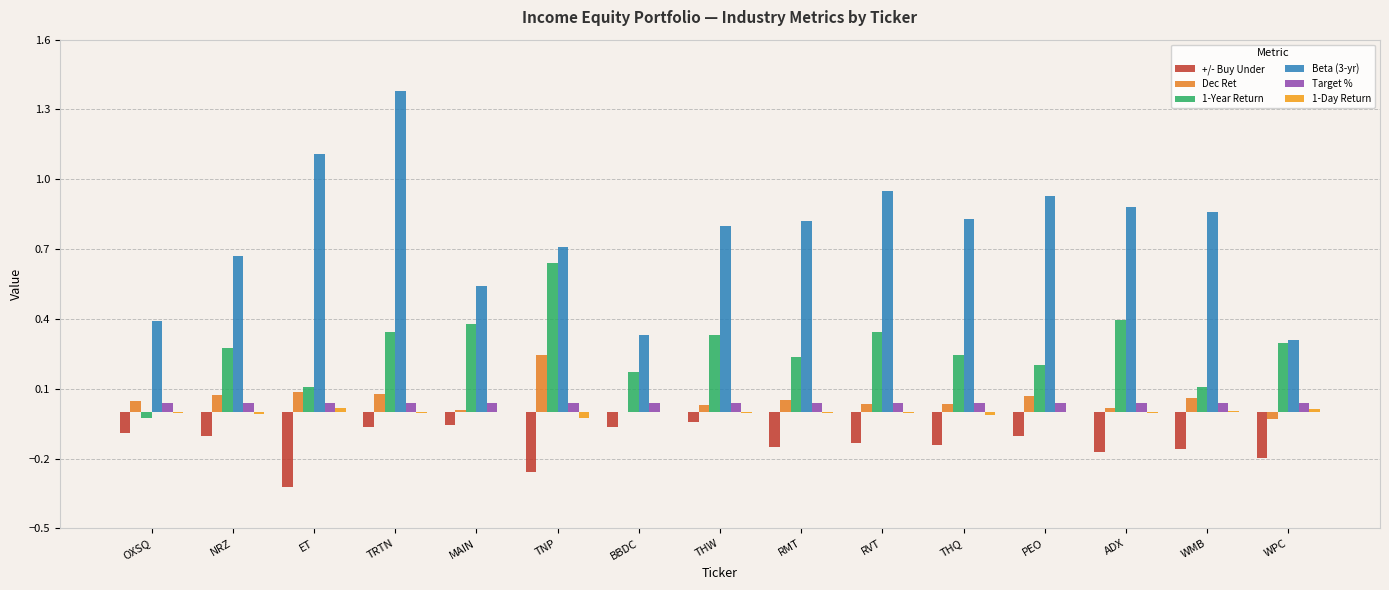

What is the label of the 2nd bar from the right?

WMB